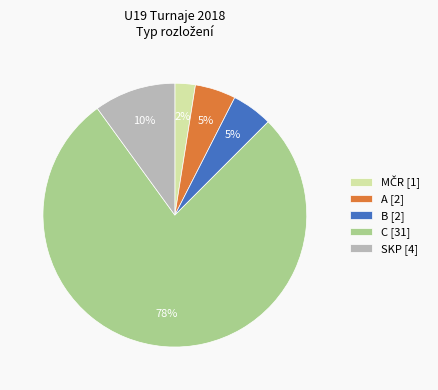

What percentage is the B [2] slice, to the nearest percent?

5%